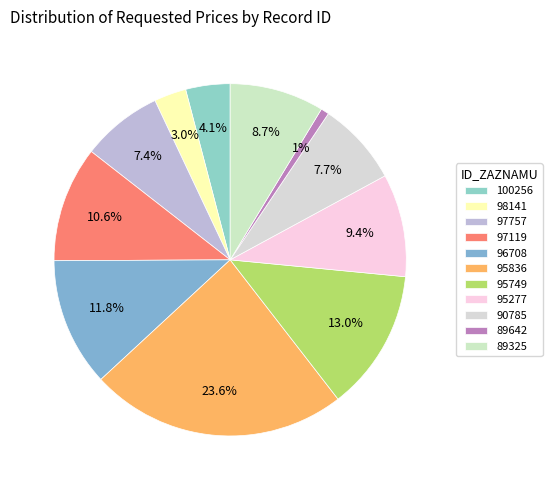

To the nearest percent, what percentage of the pie is 90785?

8%